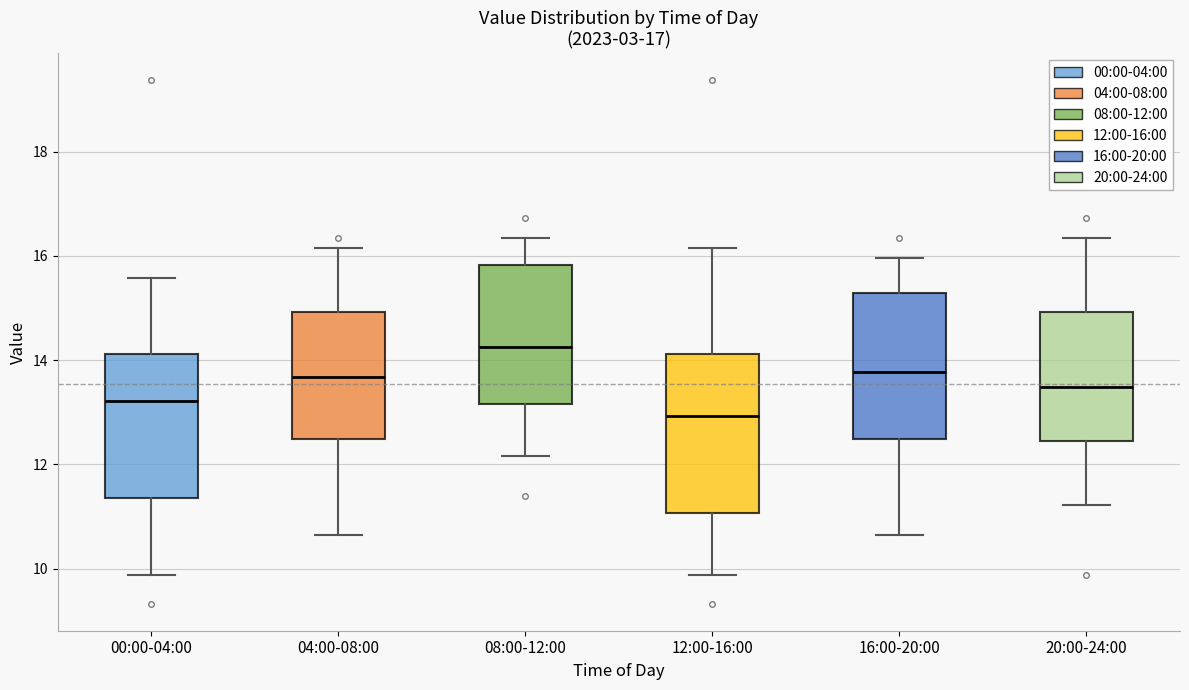

Which box's median line is the lowest?

12:00-16:00